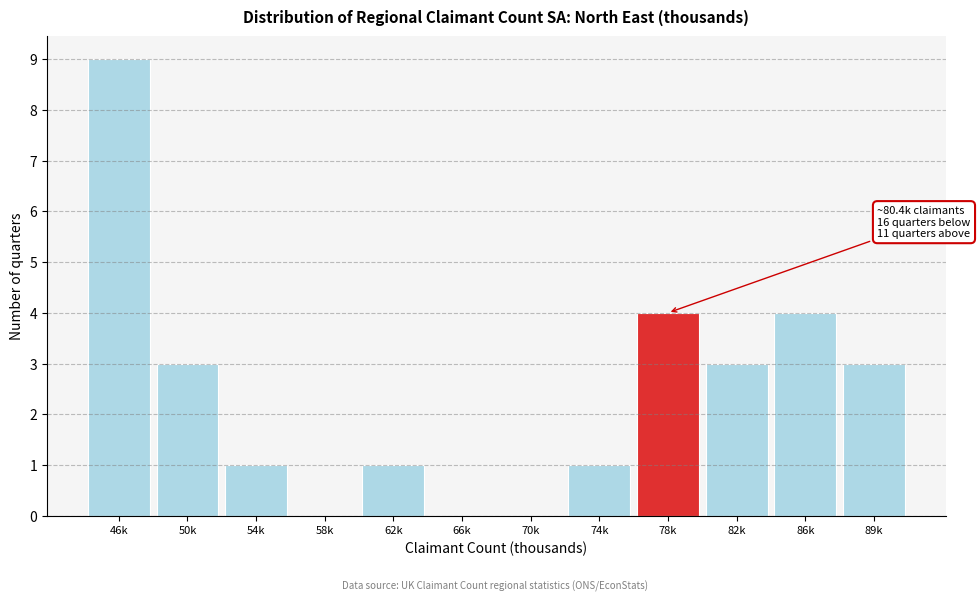

Reading right to left, transcribe all the data shown in this chart.

89k=3	86k=4	82k=3	78k=4	74k=1	70k=0	66k=0	62k=1	58k=0	54k=1	50k=3	46k=9